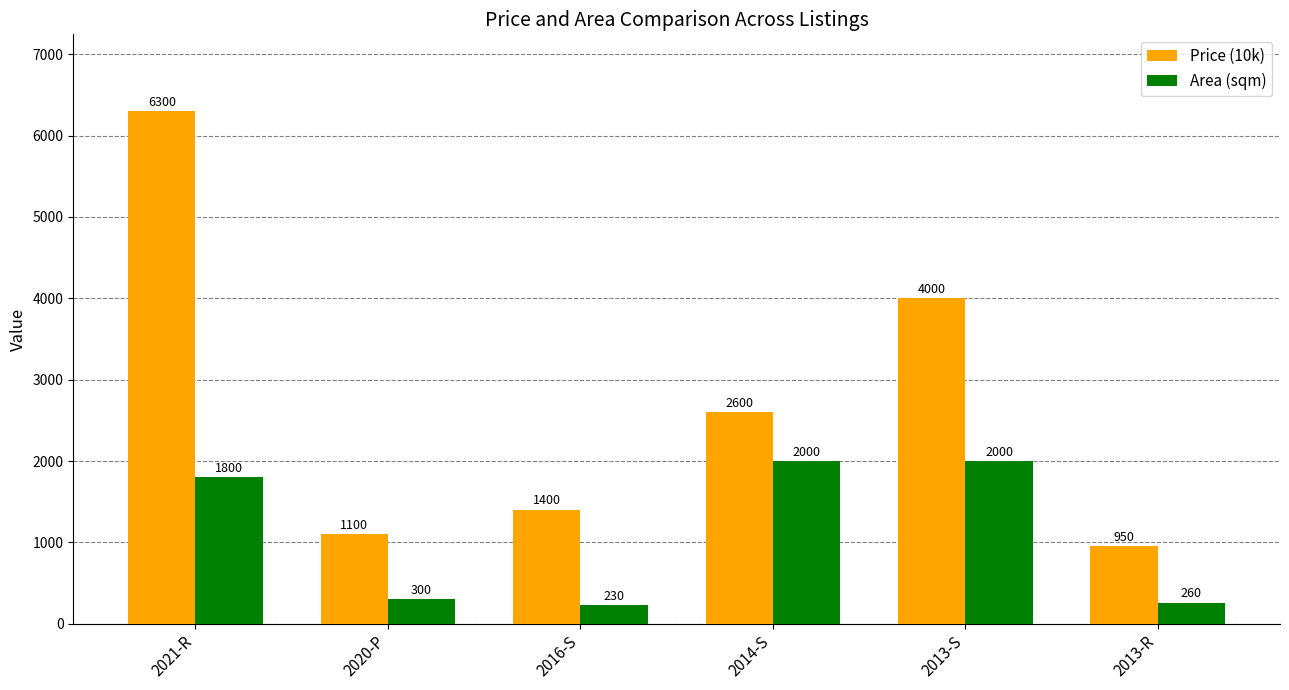

What is the smallest value displayed?

230